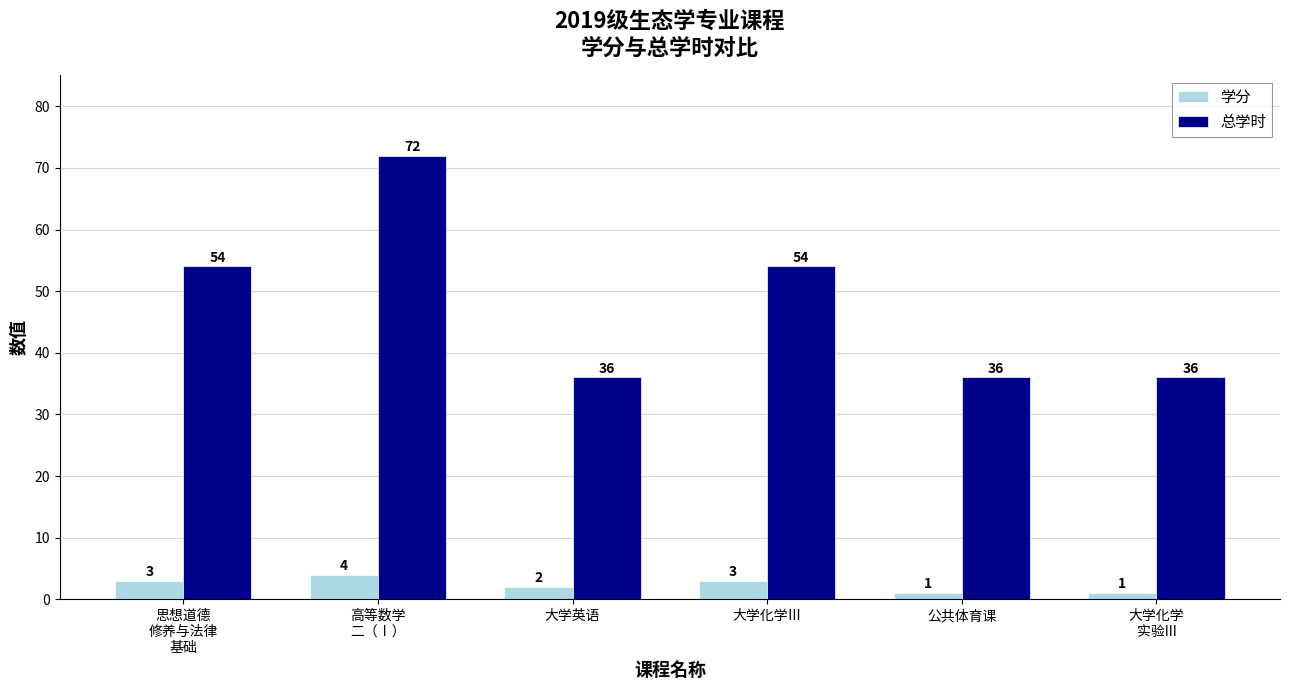

What is the total value across all series at 思想道德
修养与法律
基础?

57